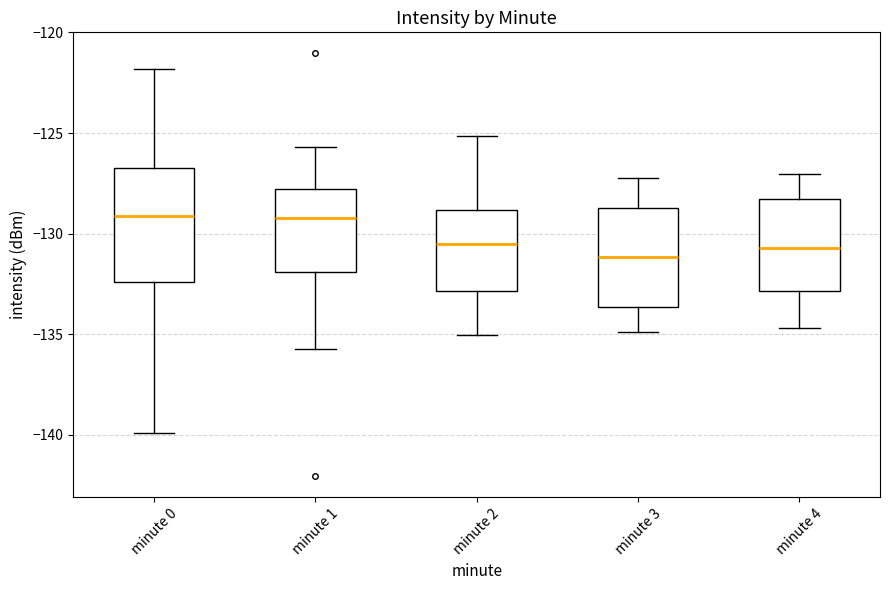

Which box is the tallest, from its lower edge to its upper edge?

minute 0